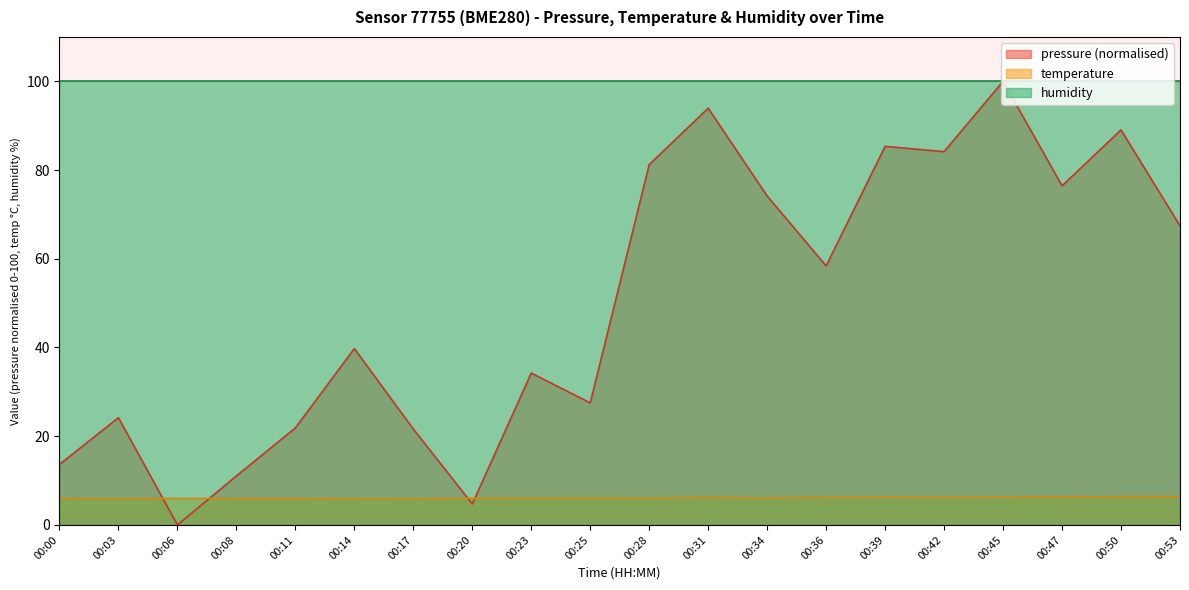

Which category has the lowest value across all series?

00:06